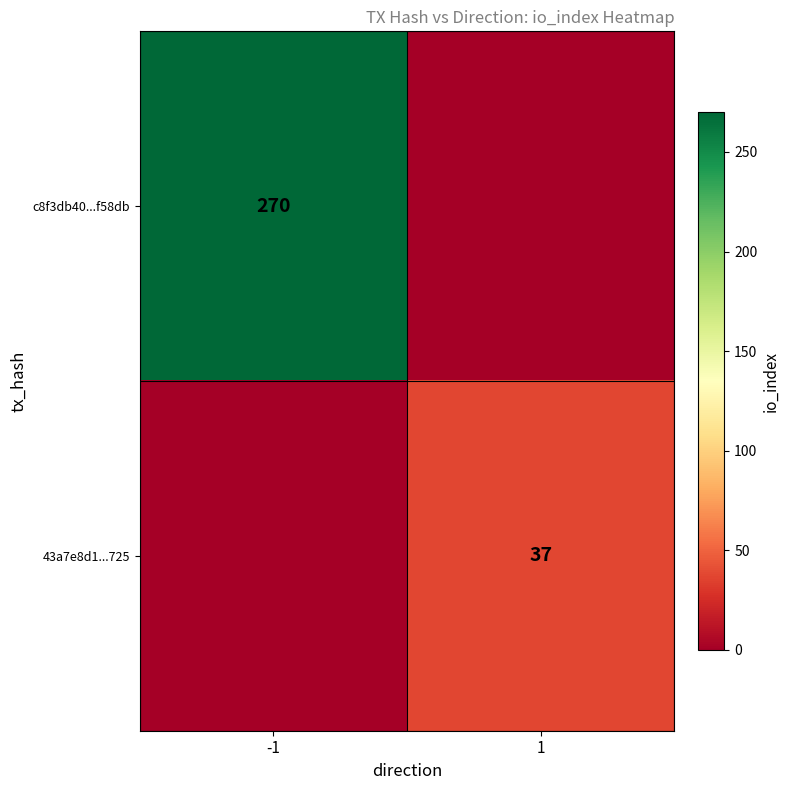

What is the spread (max minus min) of values at 1?

37